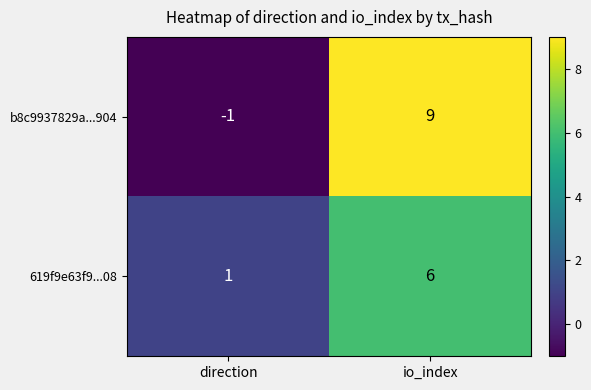

True or false: 619f9e63f9...08 has a value of 2 at io_index.

False